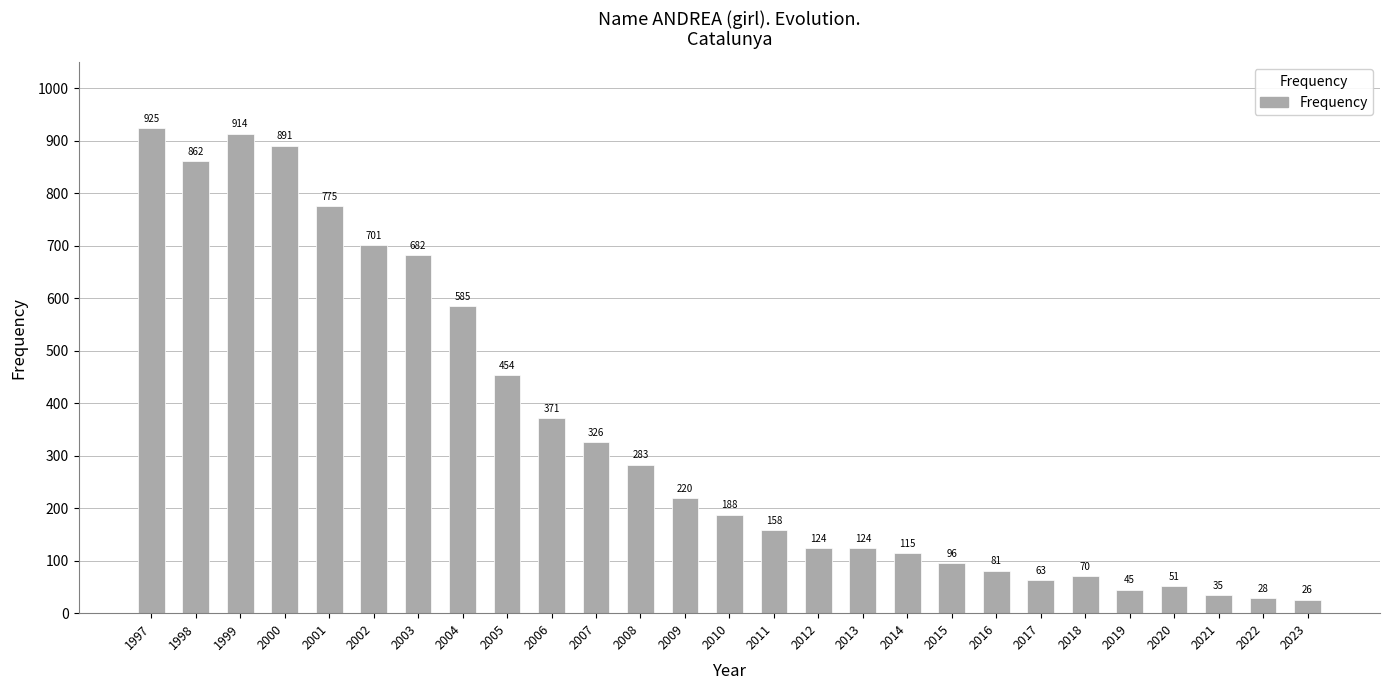

What is the change in value from 2007 to 2019?

-281